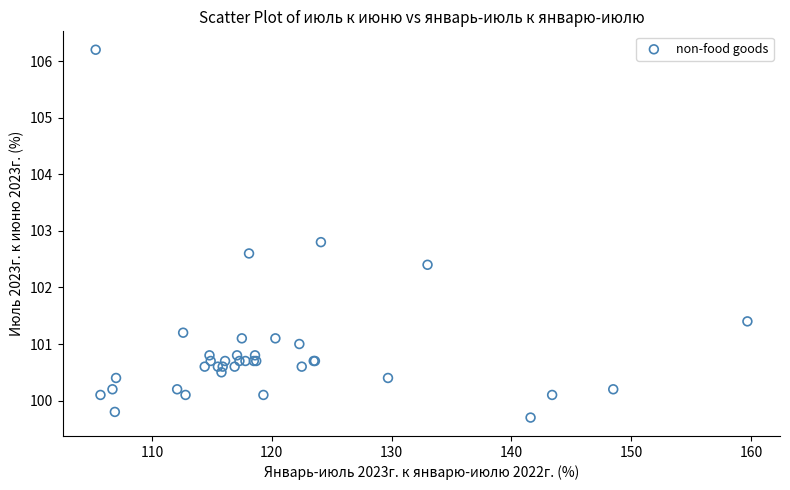

What Y value in the scatter plot is closest to 102?

102.4